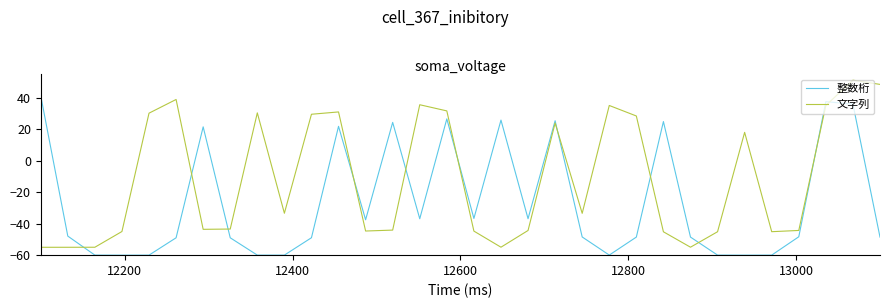

What are all the series names shown in the legend?

整数桁, 文字列